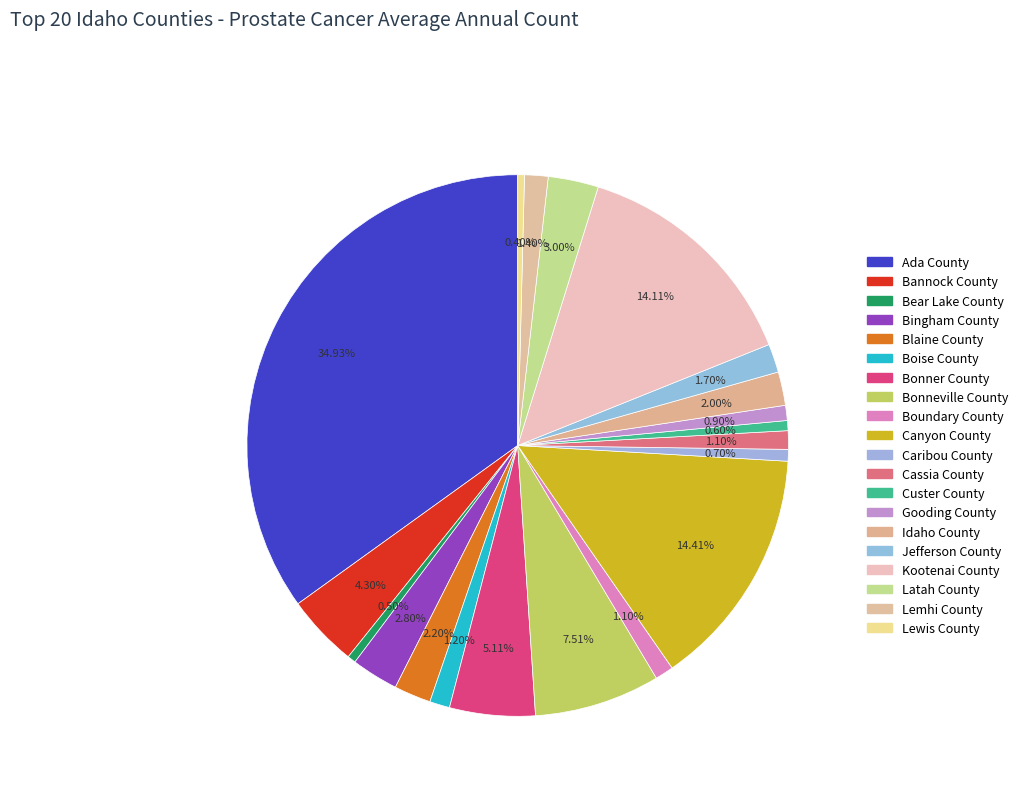

How many segments does this pie chart have?

20